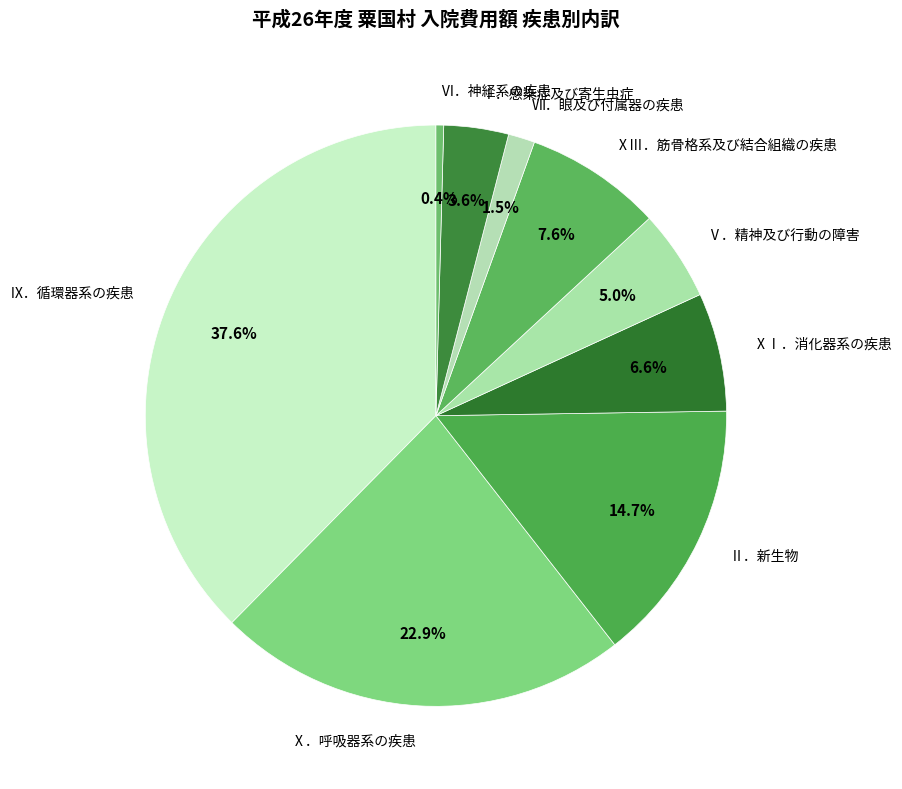

Which slice is the smallest?

Ⅵ．神経系の疾患